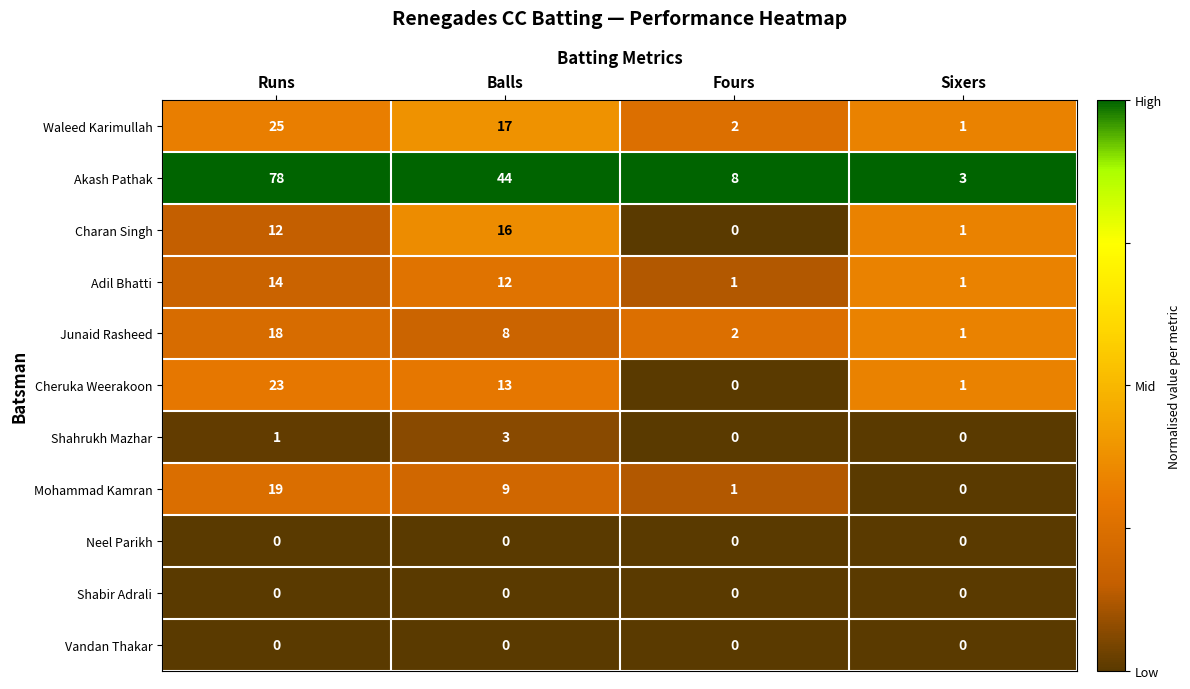

What is the difference between the Cheruka Weerakoon values at Balls and Fours?

13